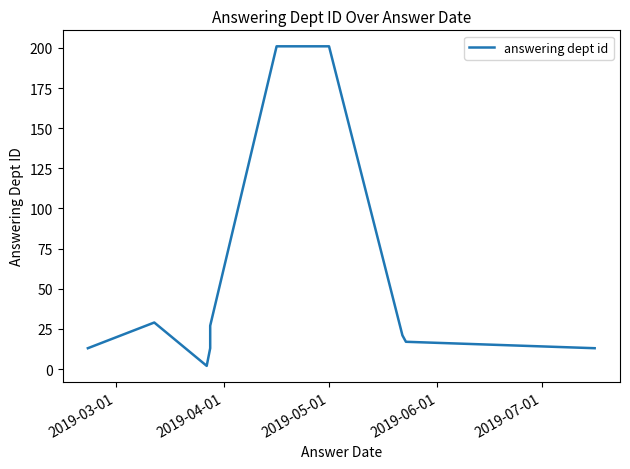

True or false: there are more than 0 points higher than both neighbors.

True